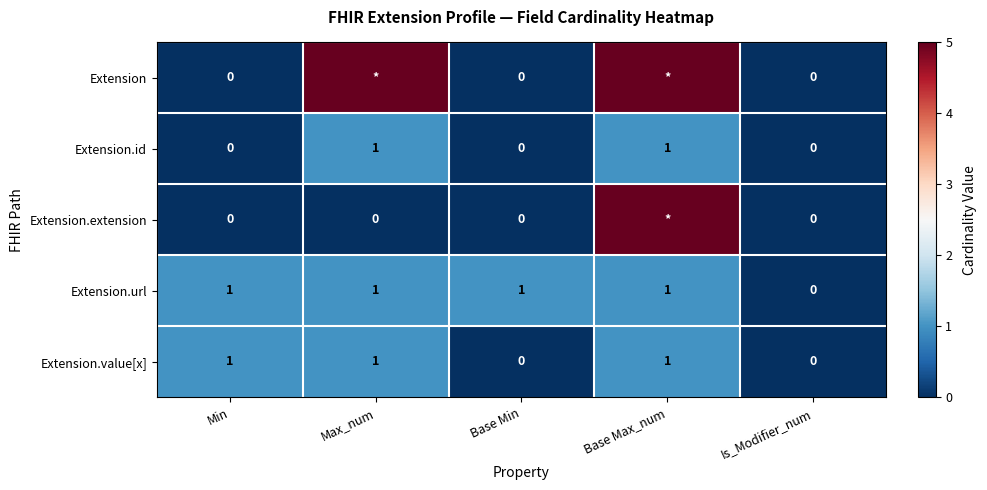

Is the value of Extension.extension at Base Min greater than the value of Extension.url at Base Min?

No